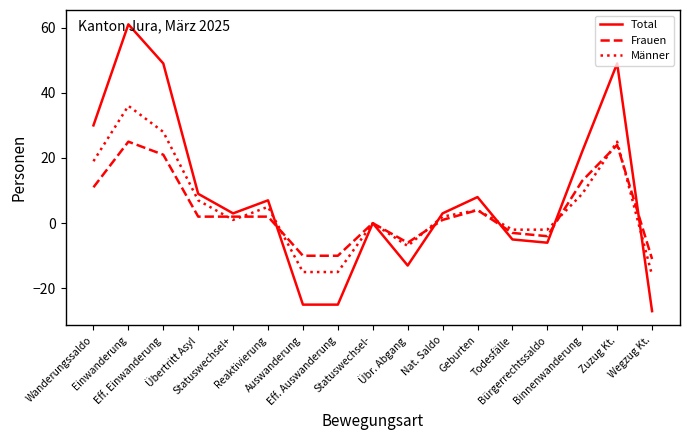

True or false: Männer has more than 0 interior local peaks.

True